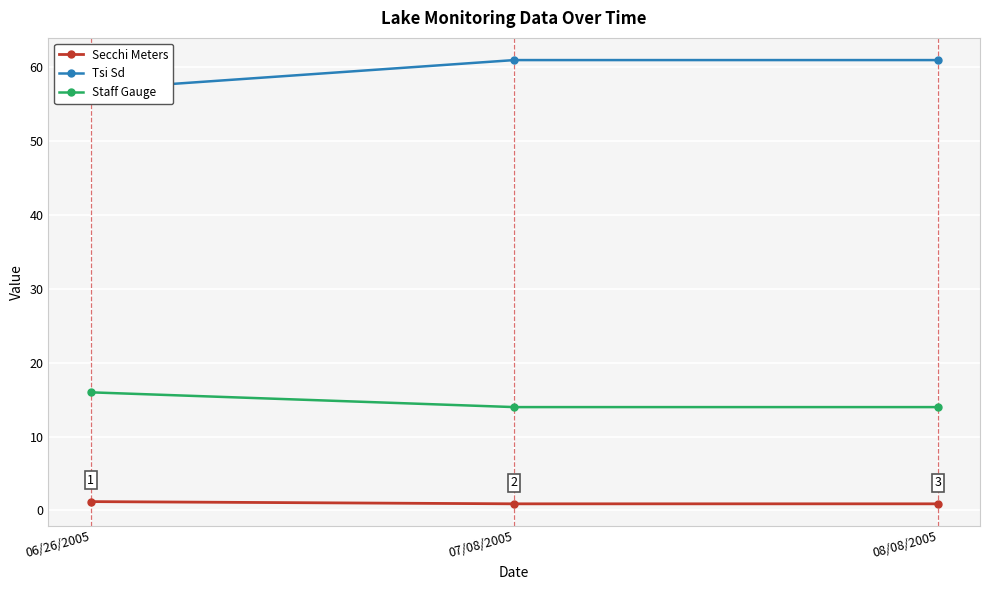

Which series has the largest range (max minus min)?

Tsi Sd